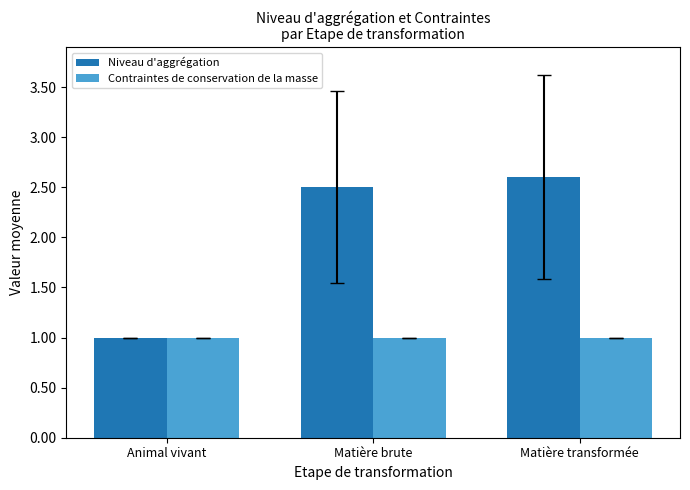

Is it true that Niveau d'aggrégation equals 1.0 at Animal vivant?

True